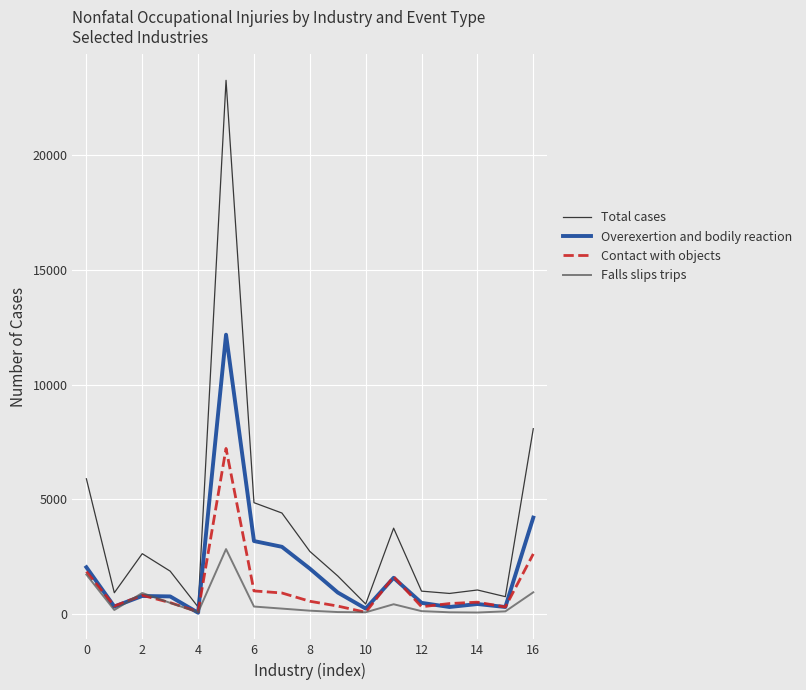

Rank the series by their maximum value, from highest to lowest.

Total cases, Overexertion and bodily reaction, Contact with objects, Falls slips trips